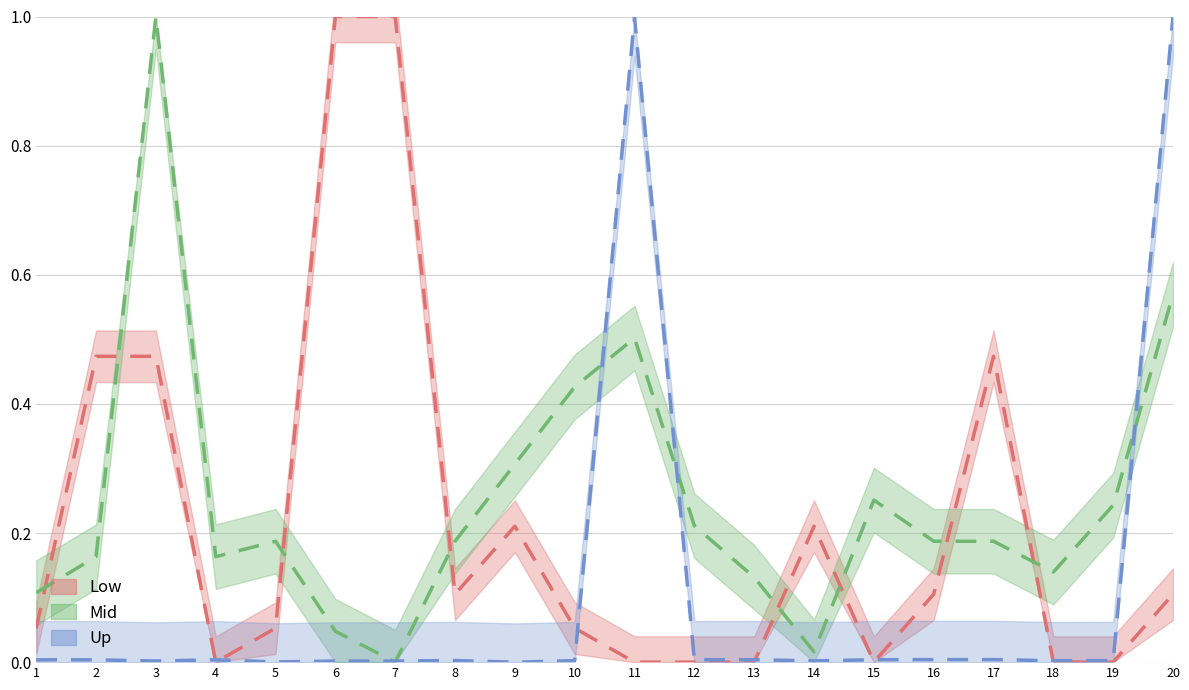

How many lines are shown in the chart?

3